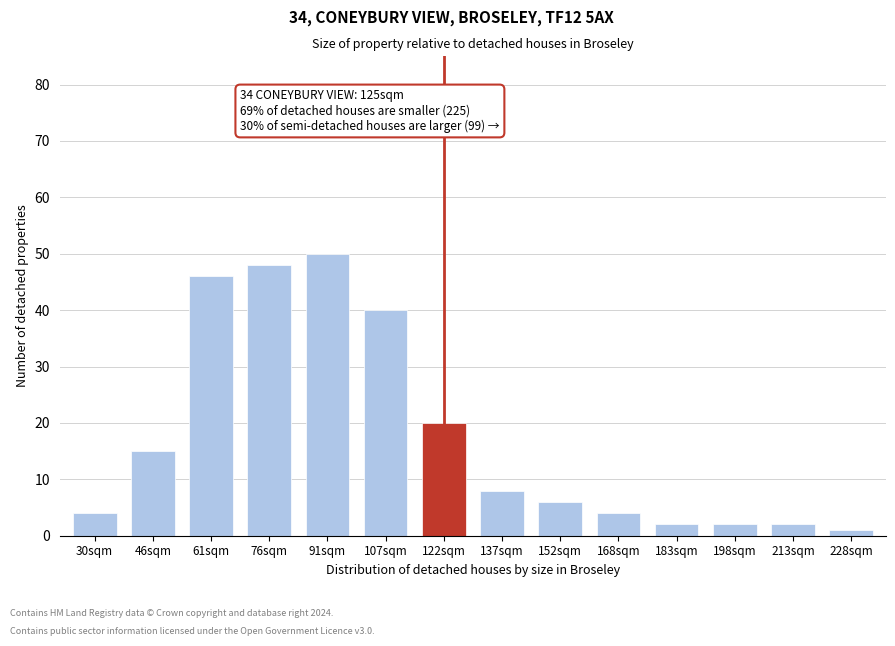

Reading left to right, extract all data points from this chart.

30sqm=4	46sqm=15	61sqm=46	76sqm=48	91sqm=50	107sqm=40	122sqm=20	137sqm=8	152sqm=6	168sqm=4	183sqm=2	198sqm=2	213sqm=2	228sqm=1